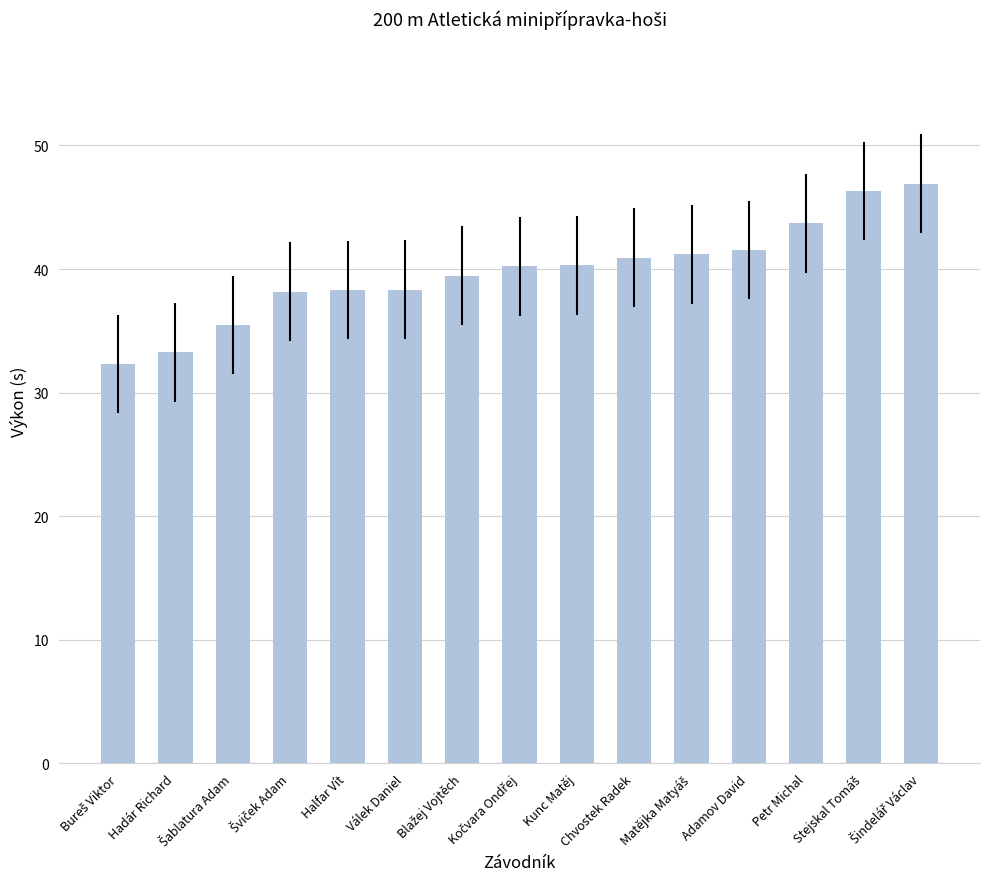

What is the value of the 10th bar from the left?

40.9